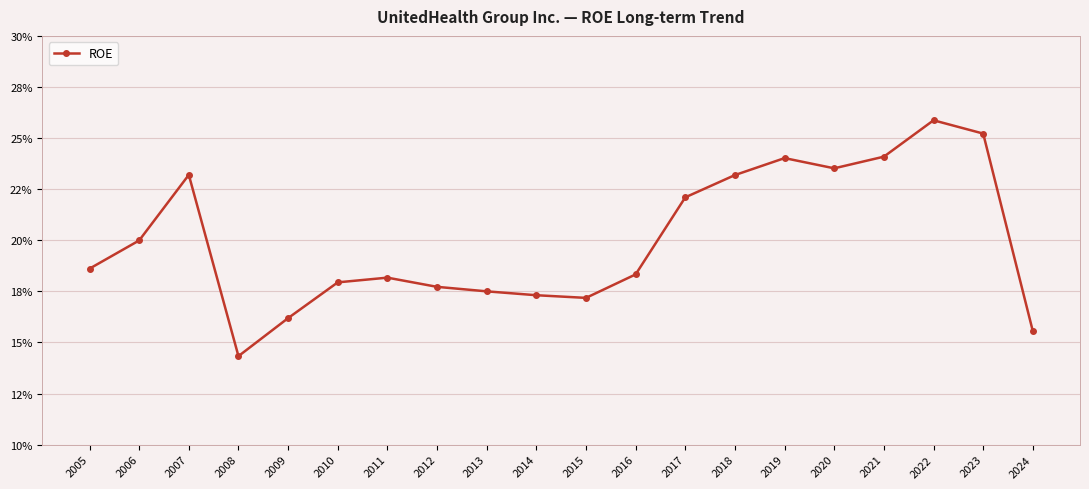

What is the greatest value displayed?

25.9